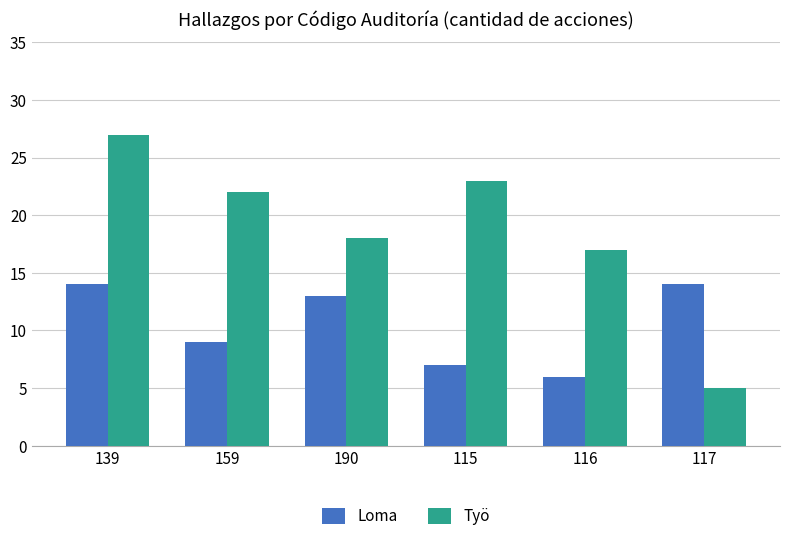

Which series has the widest spread of values?

Työ